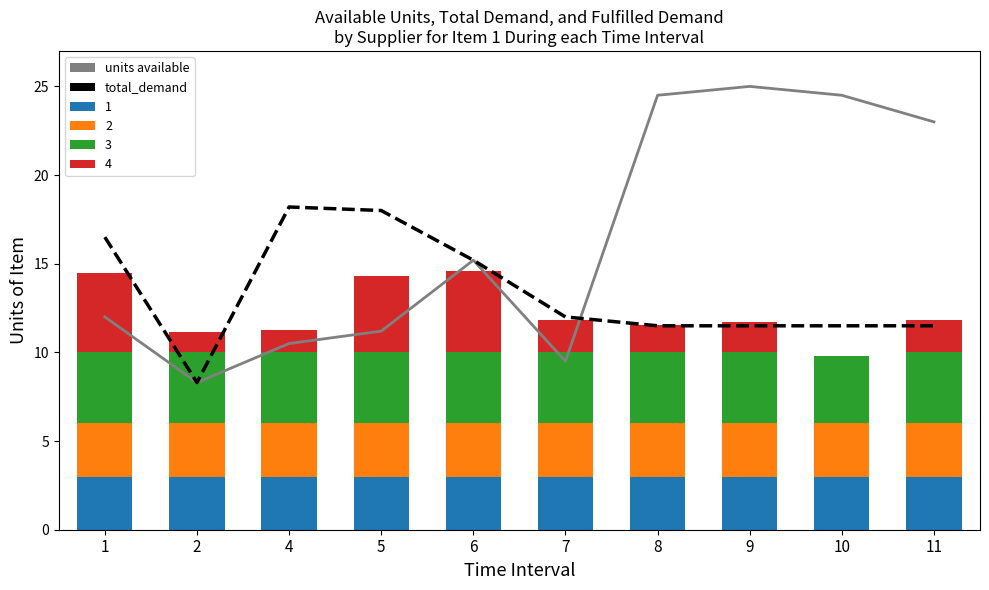

What is the lowest value of the units available series?

8.3